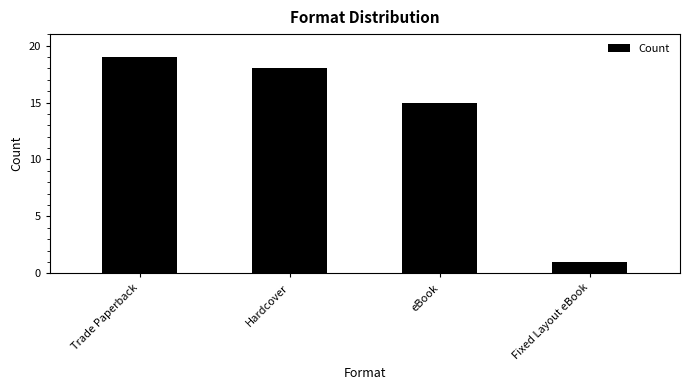

What is the sum of all values?

53